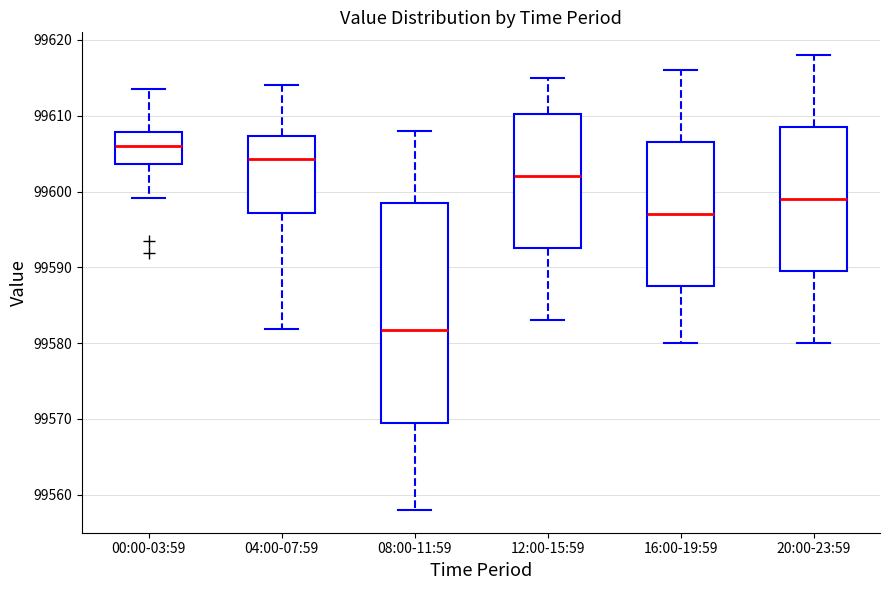

Reading left to right, read every box against the y-axis: the position of its median line, the range the box covers, and the ends of its whiskers. The values are not printed on the chart, so give them approximately, as read against the axis.

00:00-03:59: median 99606, box 99604 to 99608, whiskers 99599 to 99614
04:00-07:59: median 99604, box 99597 to 99607, whiskers 99582 to 99614
08:00-11:59: median 99582, box 99570 to 99599, whiskers 99558 to 99608
12:00-15:59: median 99602, box 99593 to 99610, whiskers 99583 to 99615
16:00-19:59: median 99597, box 99588 to 99607, whiskers 99580 to 99616
20:00-23:59: median 99599, box 99590 to 99609, whiskers 99580 to 99618